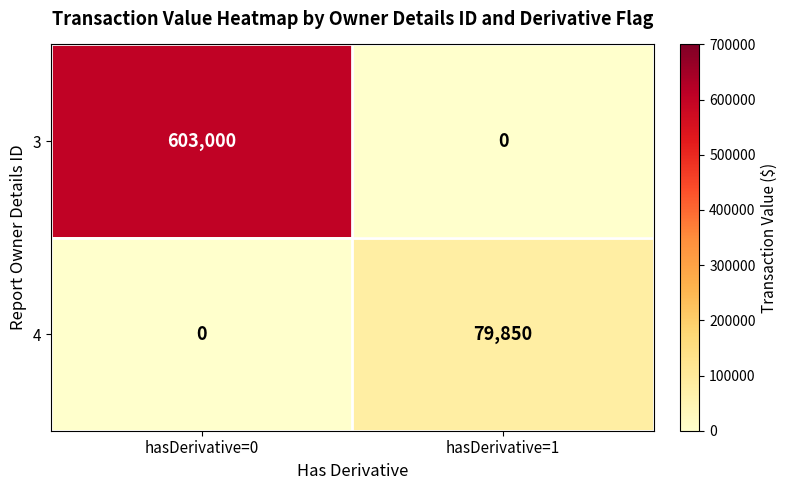

What is the sum of all 4 values?

79850